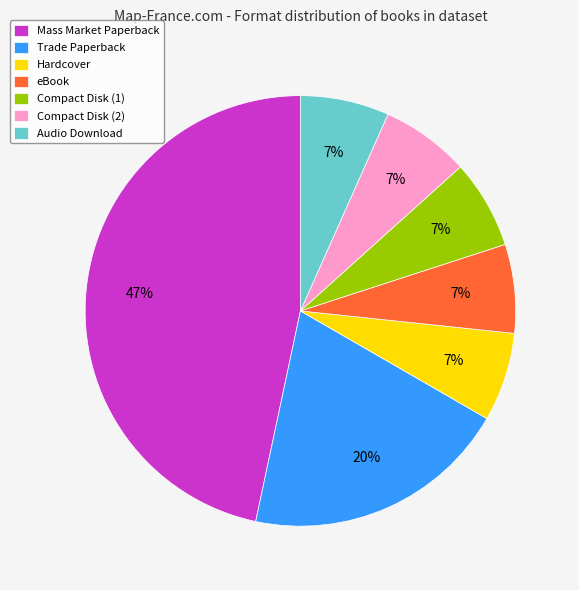

How many segments does this pie chart have?

7